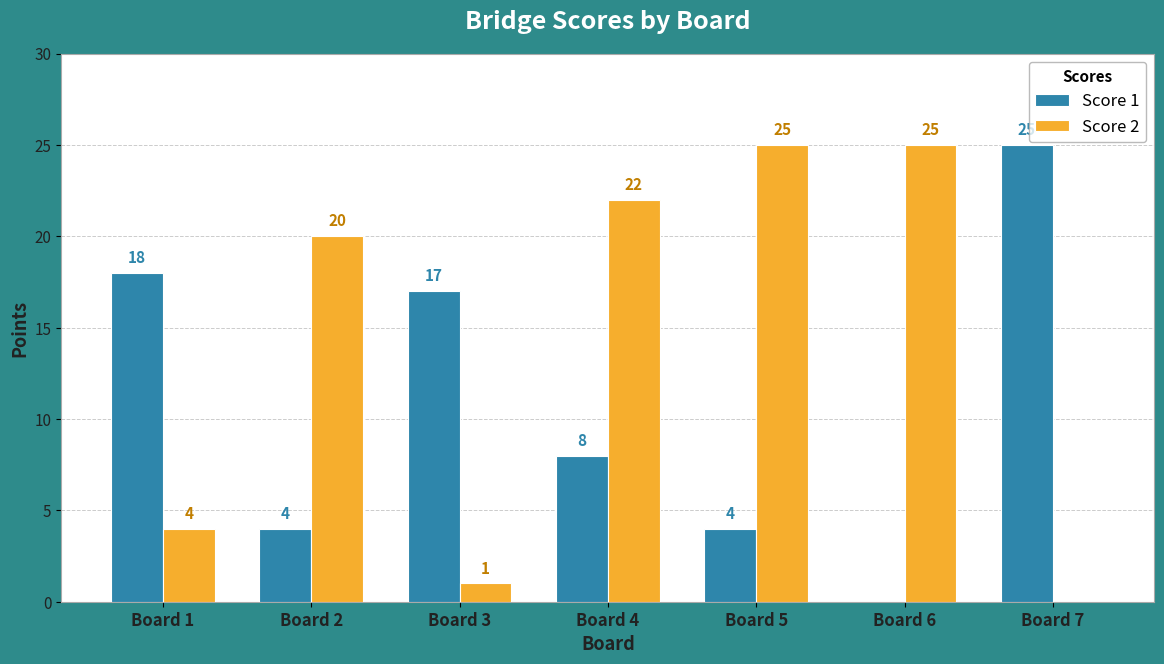

What is the total value across all series at Board 5?

29